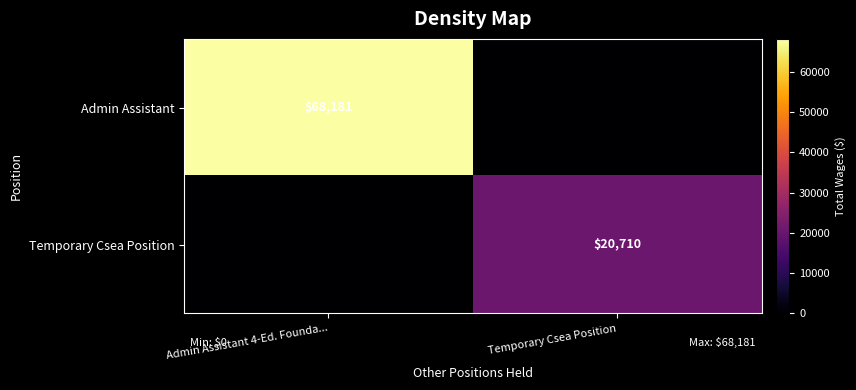

Which category has the highest value across all series?

Admin Assistant 4-Ed. Founda...